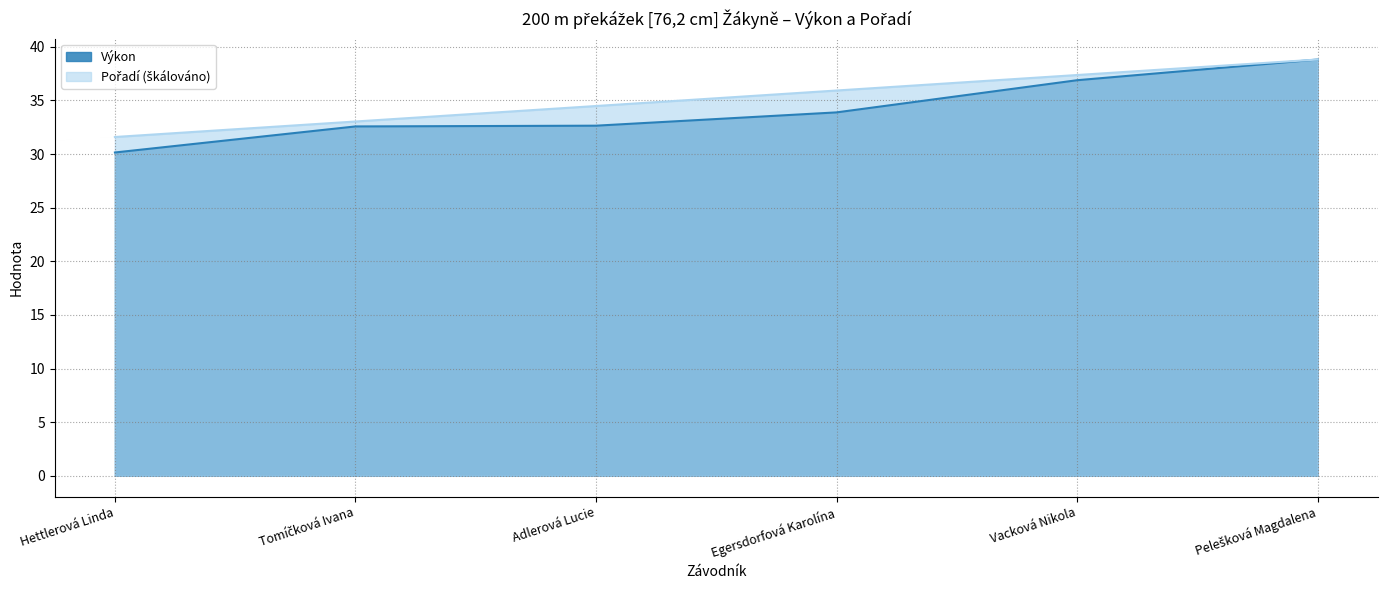

At which category is the sum across all series the highest?

Pelešková Magdalena